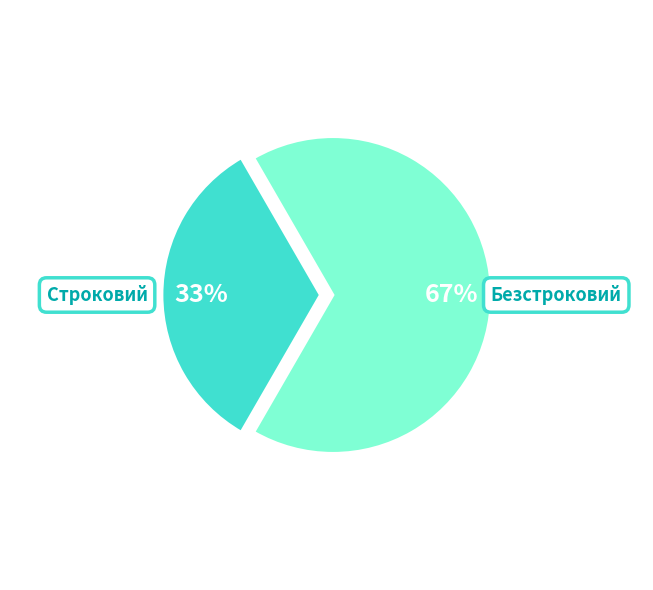

True or false: Строковий accounts for 33% of the total.

True